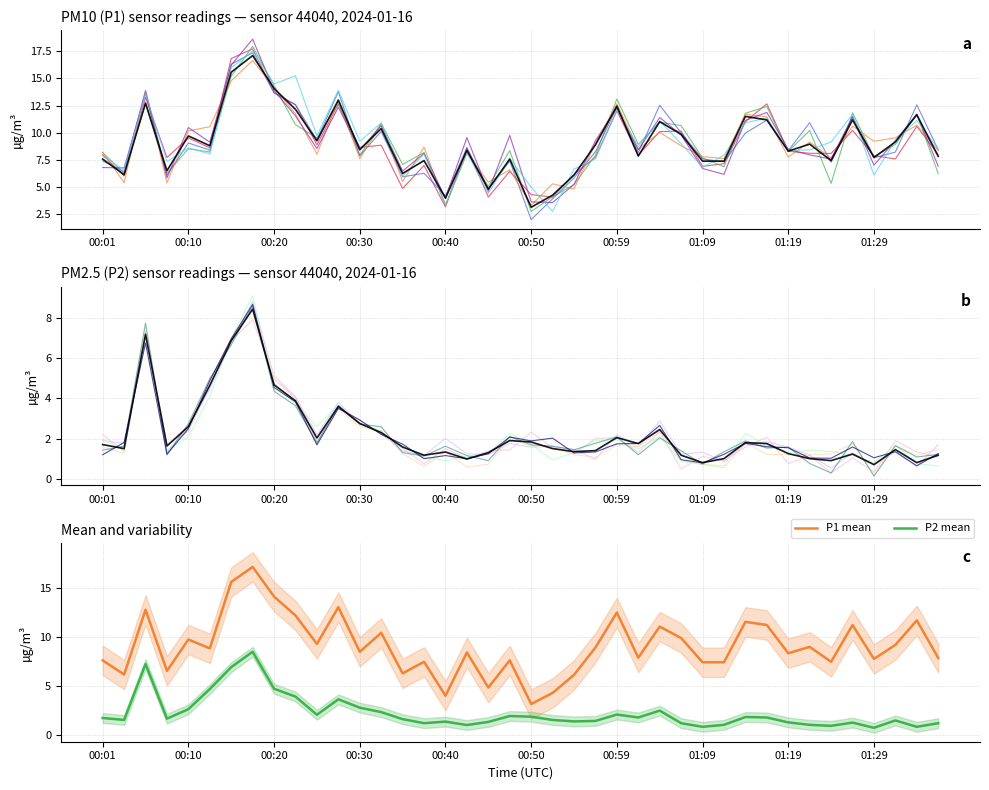

List the labels in order of P2 value, smallest first.

01:29, 01:09, 01:34, 01:24, 00:42, 01:12, 01:22, 00:37, 01:07, 01:36, 01:26, 01:19, 00:45, 00:40, 00:55, 00:57, 01:31, 00:03, 00:52, 00:35, 00:08, 00:01, 01:02, 01:17, 01:14, 00:50, 00:47, 00:25, 00:59, 00:32, 01:04, 00:10, 00:30, 00:28, 00:23, 00:13, 00:20, 00:15, 00:06, 00:18